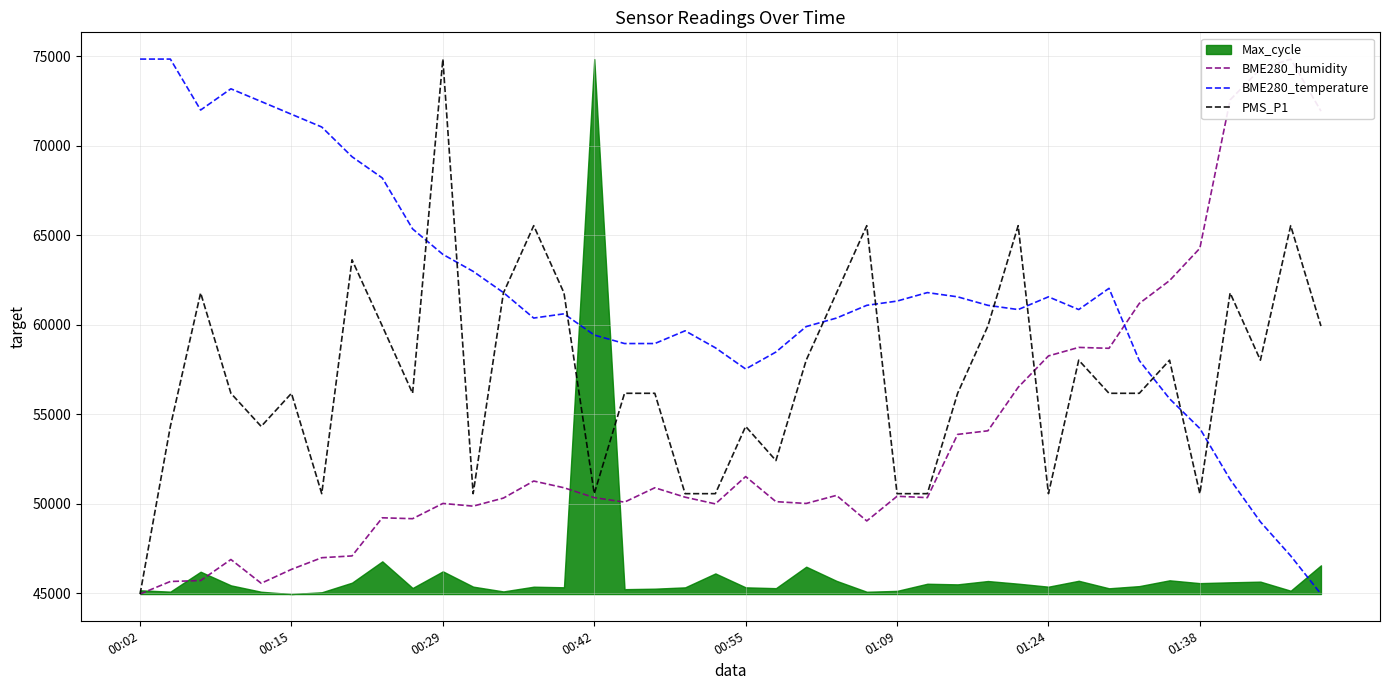

At which label does PMS_P1 reach its peak?

00:29